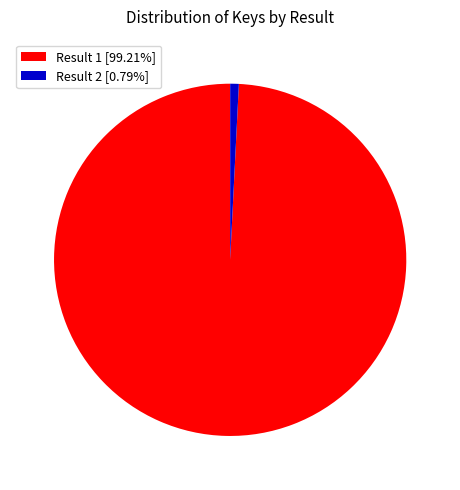

Is Result 2 [0.79%] the majority of the pie?

No